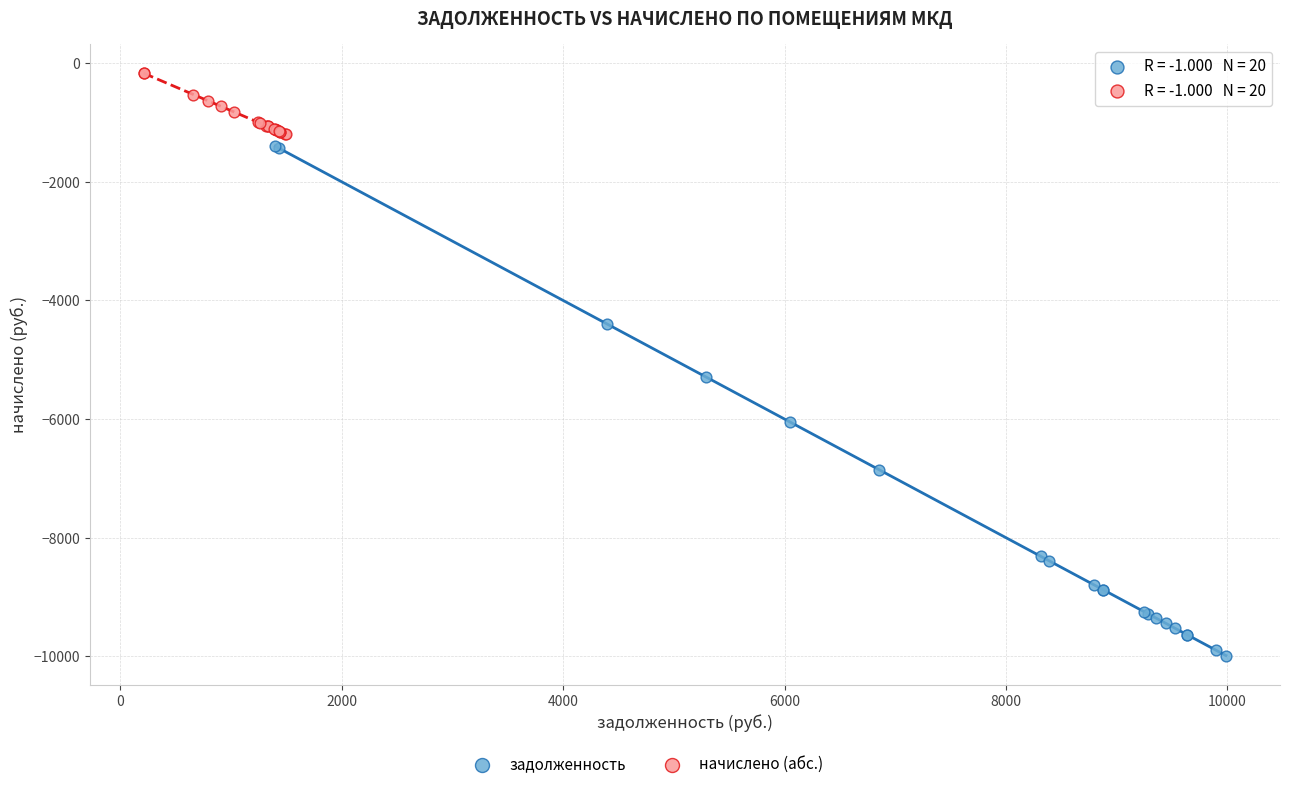

Which series has the largest Y range (max minus min)?

задолженность